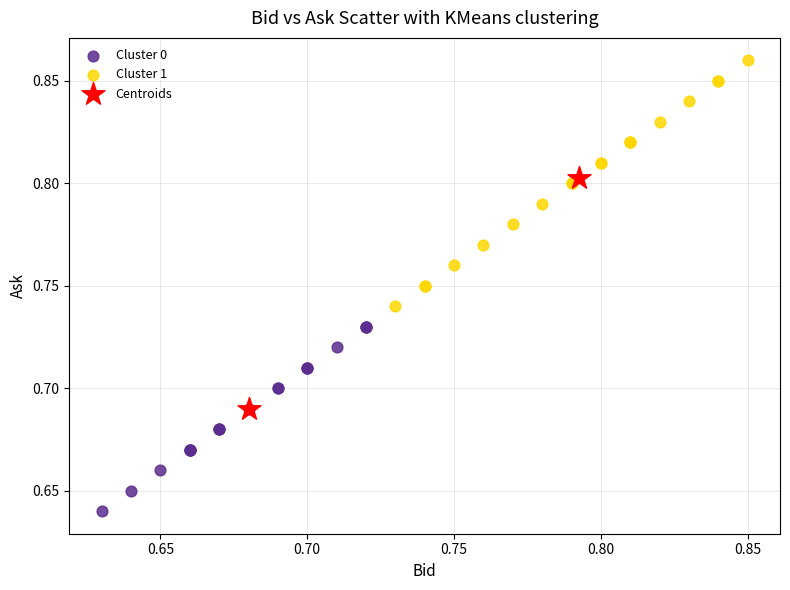

Which series contains the lowest Y value?

Cluster 0